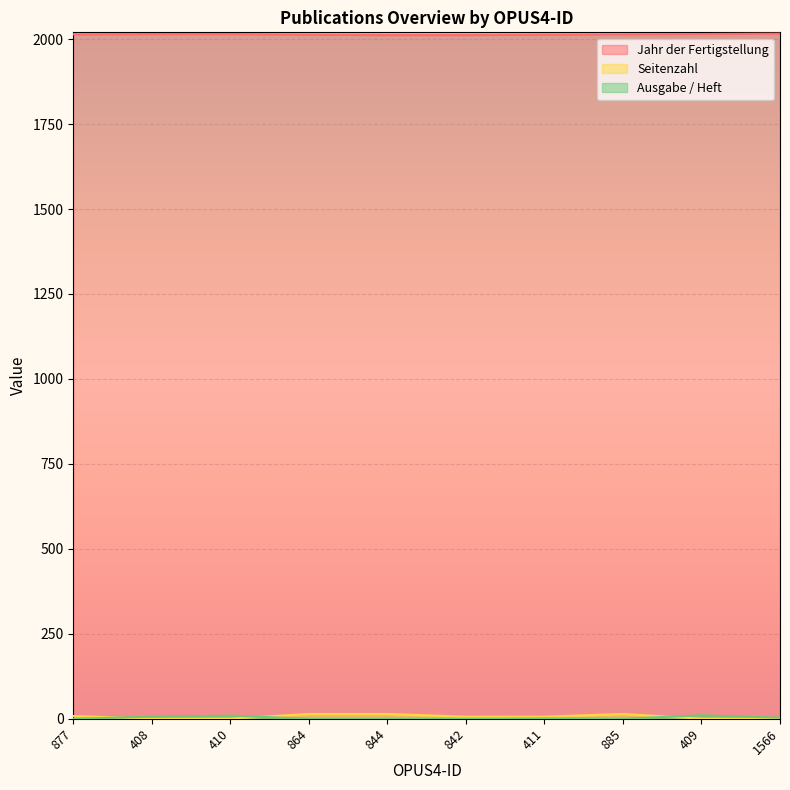

How many Seitenzahl values are between 0 and 14?

10